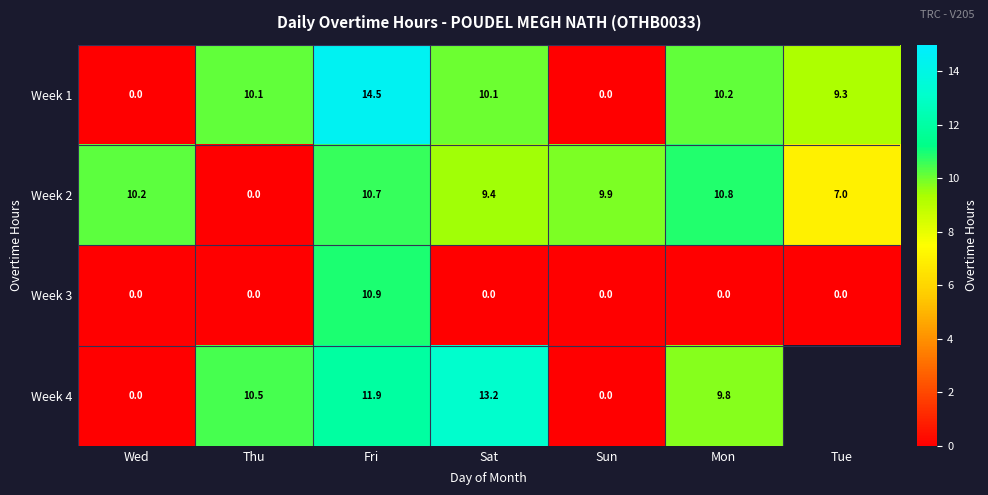

What is the difference between the maximum and minimum values in the Week 3 series?

10.9